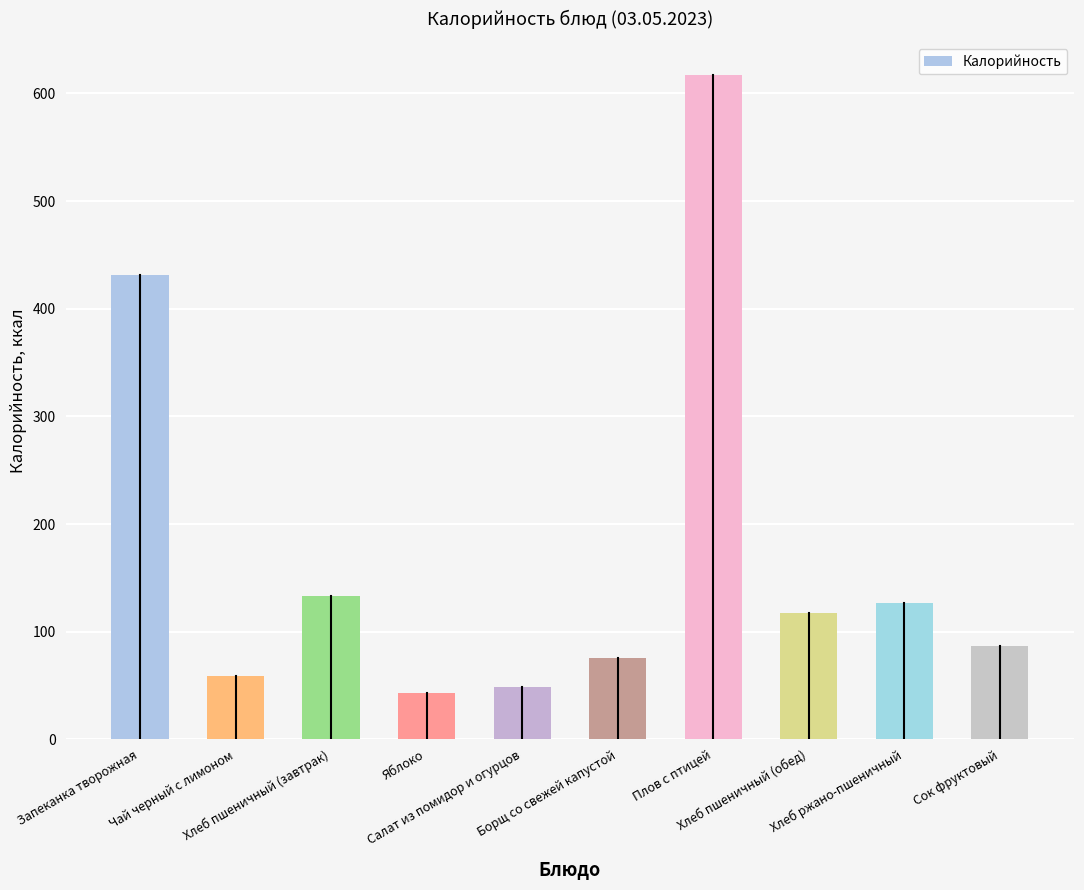

Which has a higher value, Салат из помидор и огурцов or Плов с птицей?

Плов с птицей